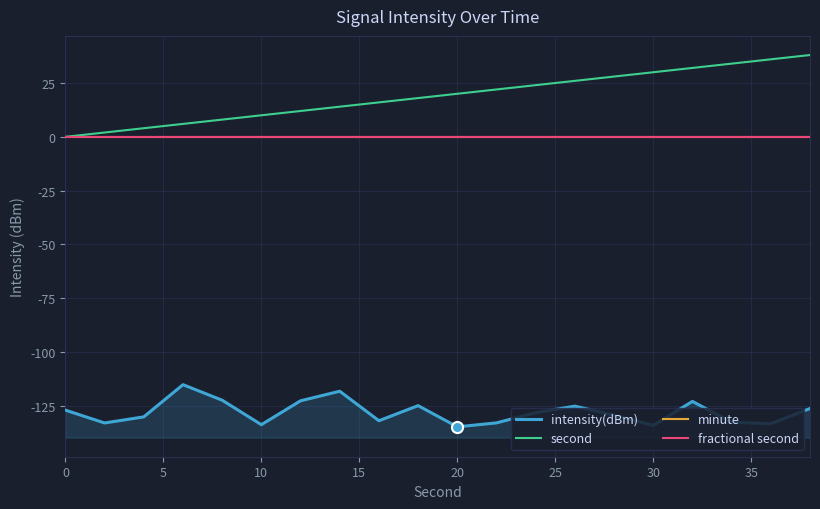

Reading right to left, what are all the values shown in this chart?

intensity(dBm): -126.2	-133.2	-132.6	-122.9	-134.0	-129.3	-125.1	-128.1	-132.9	-134.7	-124.8	-131.9	-118.2	-122.6	-133.7	-122.3	-115.1	-130.1	-132.9	-126.9
second: 38.0	36.0	34.0	32.0	30.0	28.0	26.0	24.0	22.0	20.0	18.0	16.0	14.0	12.0	10.0	8.0	6.0	4.0	2.0	0.0
minute: 0.0	0.0	0.0	0.0	0.0	0.0	0.0	0.0	0.0	0.0	0.0	0.0	0.0	0.0	0.0	0.0	0.0	0.0	0.0	0.0
fractional second: 0.0	0.0	0.0	0.0	0.0	0.0	0.0	0.0	0.0	0.0	0.0	0.0	0.0	0.0	0.0	0.0	0.0	0.0	0.0	0.0